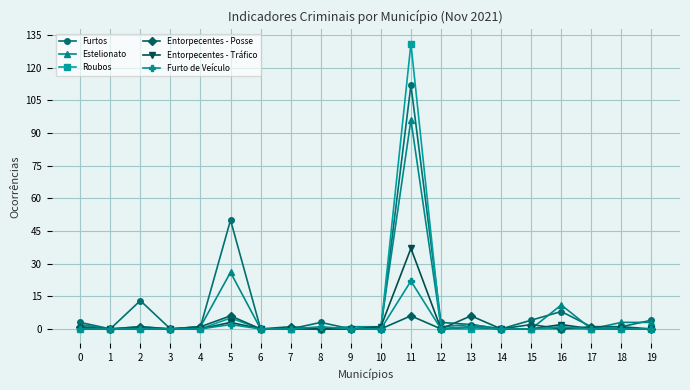

Where is the first local maximum for Furtos?

2